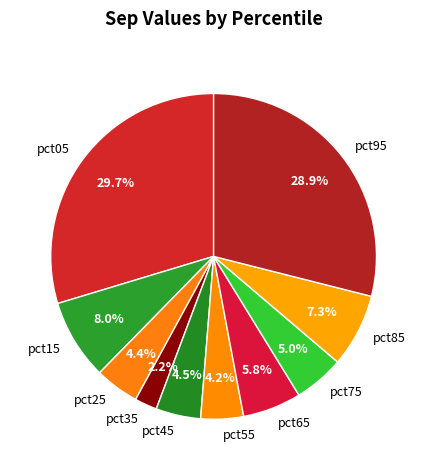

Is the sum of pct05 and pct75 greater than half?

No